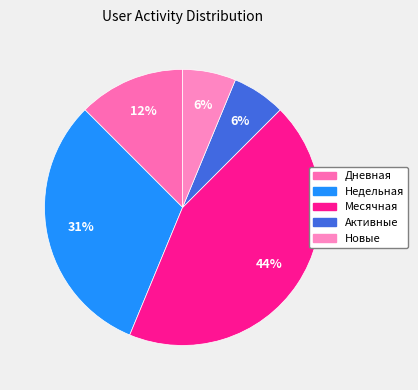

How many slices are in this pie chart?

5